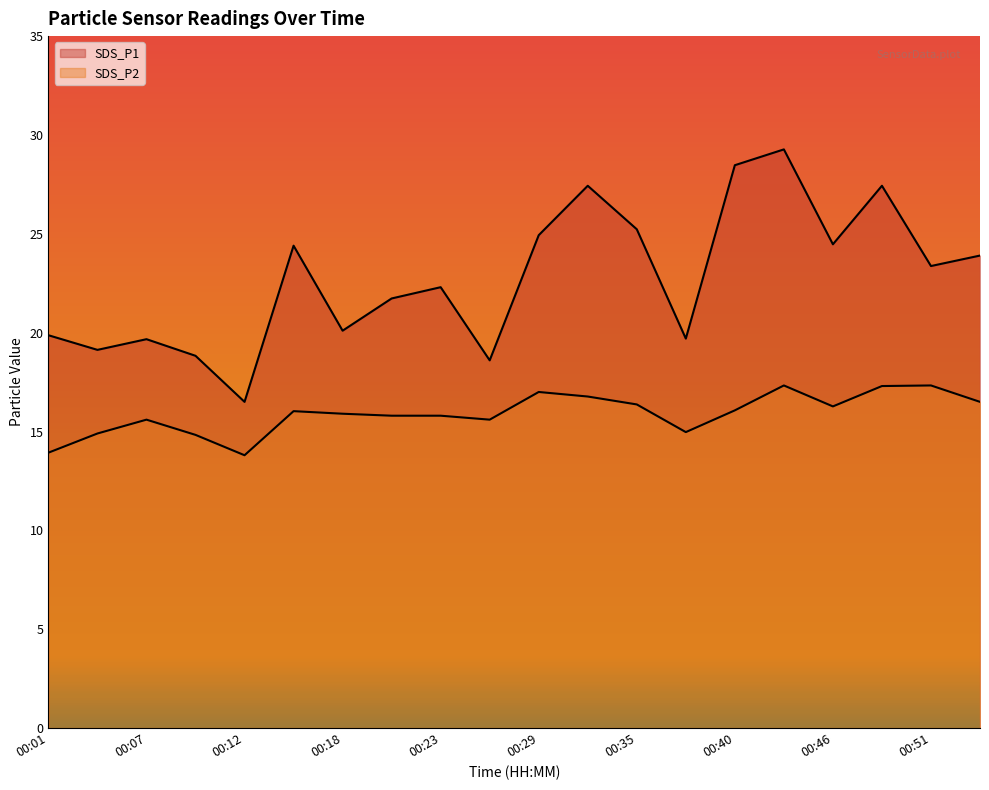

What is the value of the SDS_P1 point at the 13th from the left?

25.2